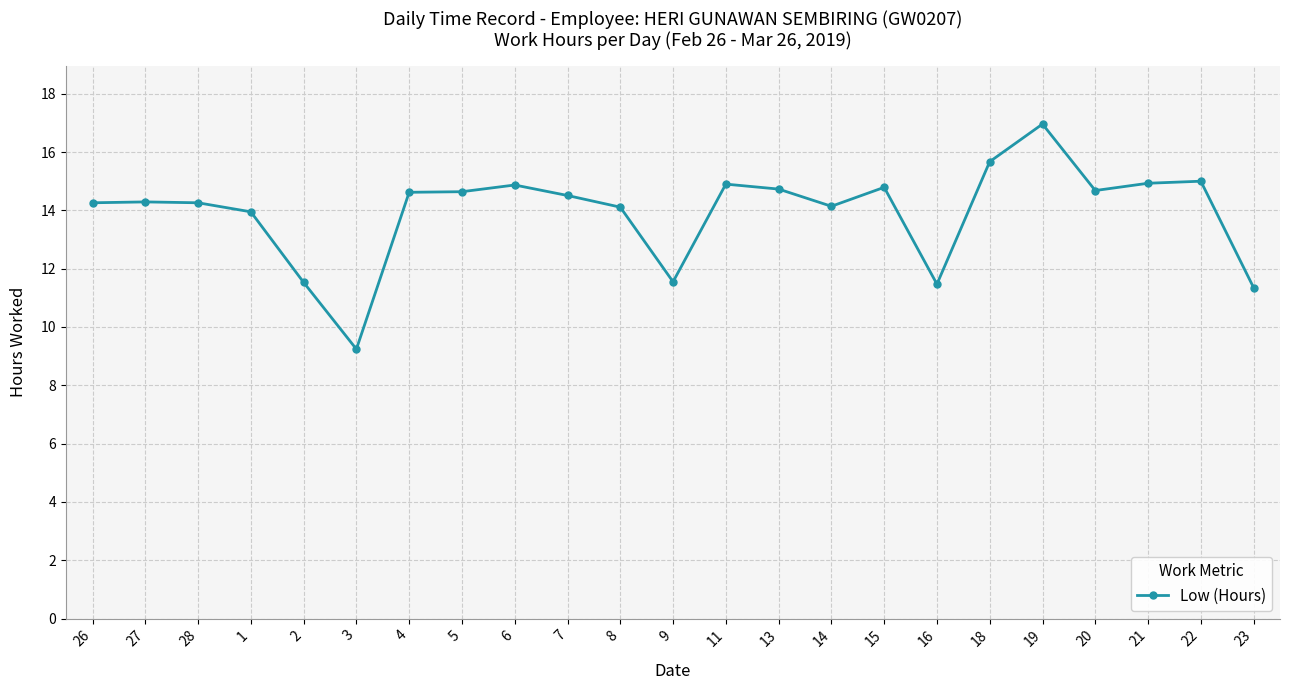

What is the smallest value displayed?

9.2